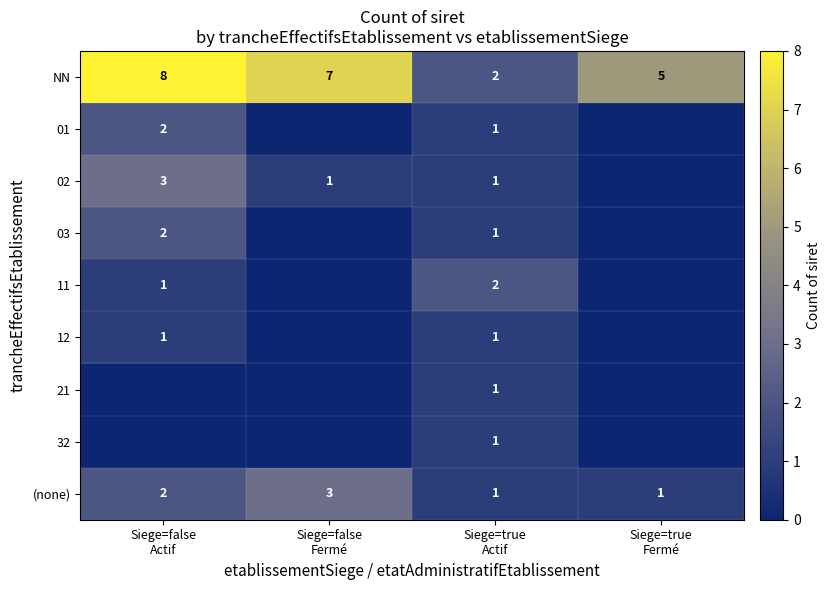

What is the sum of all (none) values?

7